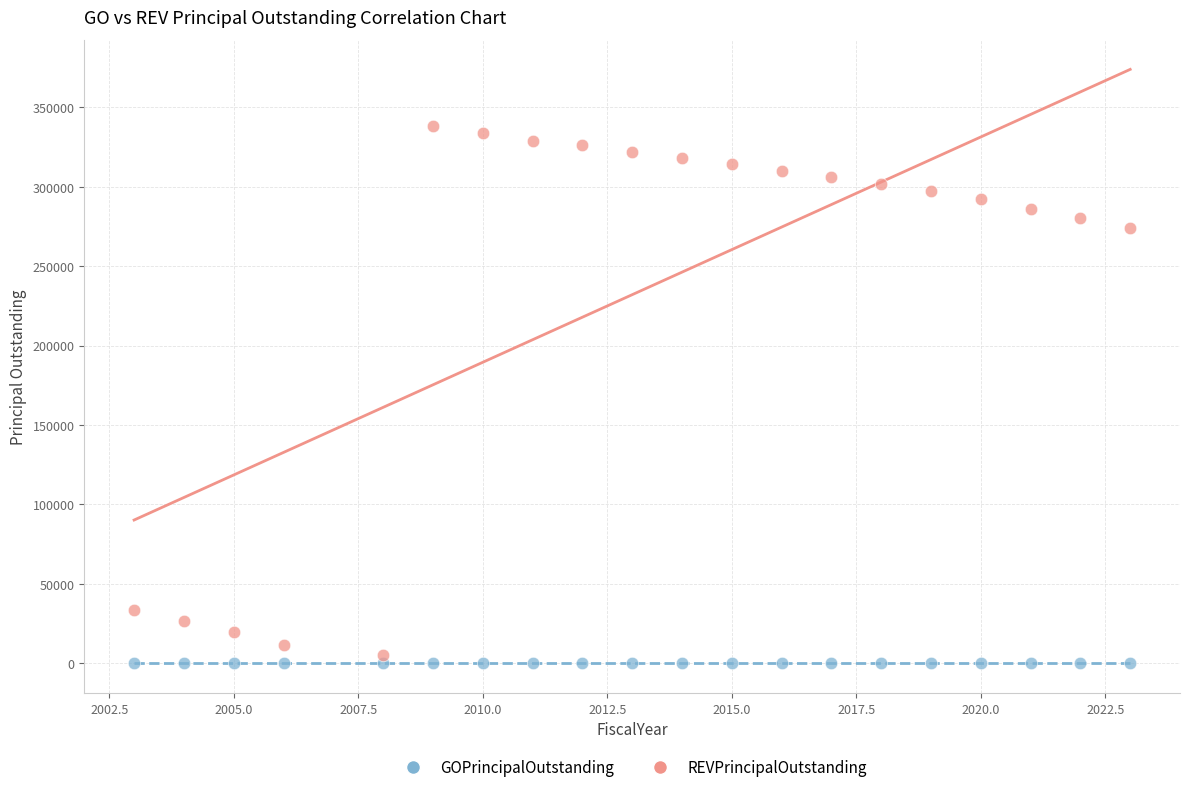

What are all the series names shown in the legend?

GOPrincipalOutstanding, REVPrincipalOutstanding